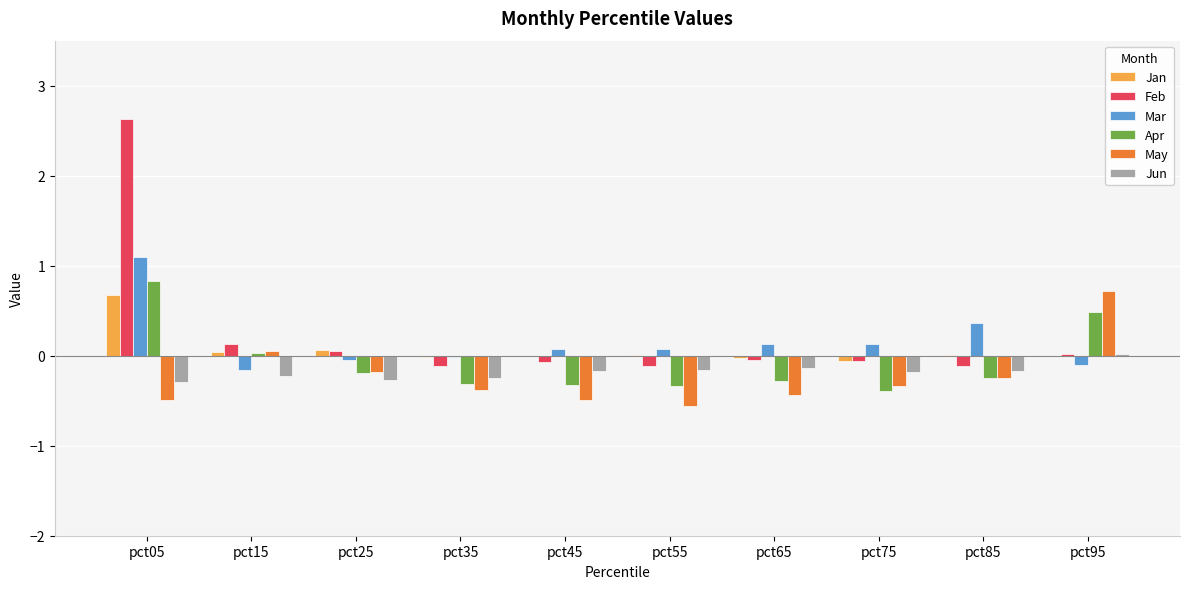

Is it true that Feb equals 0.7 at pct05?

False